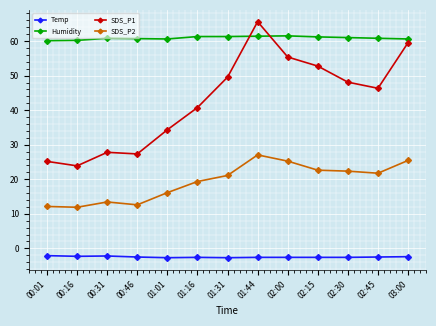

What are all the series names shown in the legend?

Temp, Humidity, SDS_P1, SDS_P2